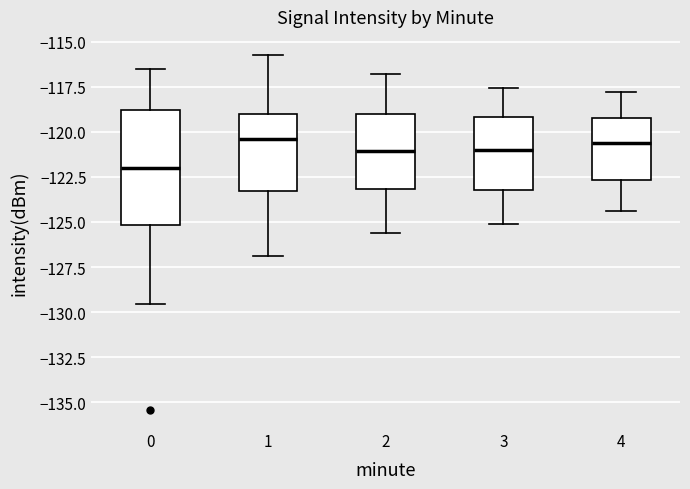

Which box is the tallest, from its lower edge to its upper edge?

0